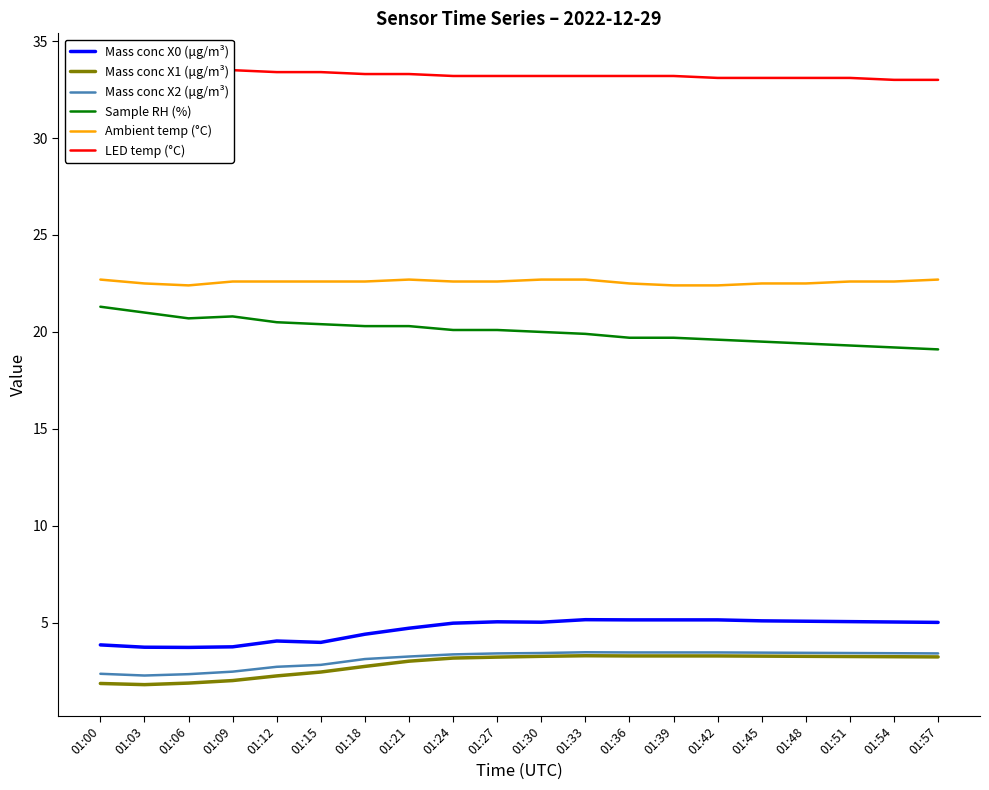

Reading left to right, list all the values displayed in this chart.

Mass conc X0 (μg/m³): 3.9	3.7	3.7	3.8	4.1	4.0	4.4	4.7	5.0	5.0	5.0	5.2	5.2	5.2	5.2	5.1	5.1	5.1	5.0	5.0
Mass conc X1 (μg/m³): 1.9	1.8	1.9	2.0	2.3	2.5	2.8	3.0	3.2	3.2	3.3	3.3	3.3	3.3	3.3	3.3	3.3	3.3	3.2	3.2
Mass conc X2 (μg/m³): 2.4	2.3	2.4	2.5	2.7	2.8	3.1	3.3	3.4	3.4	3.4	3.5	3.5	3.5	3.5	3.5	3.5	3.4	3.4	3.4
Sample RH (%): 21.3	21.0	20.7	20.8	20.5	20.4	20.3	20.3	20.1	20.1	20.0	19.9	19.7	19.7	19.6	19.5	19.4	19.3	19.2	19.1
Ambient temp (°C): 22.7	22.5	22.4	22.6	22.6	22.6	22.6	22.7	22.6	22.6	22.7	22.7	22.5	22.4	22.4	22.5	22.5	22.6	22.6	22.7
LED temp (°C): 33.8	33.7	33.6	33.5	33.4	33.4	33.3	33.3	33.2	33.2	33.2	33.2	33.2	33.2	33.1	33.1	33.1	33.1	33.0	33.0